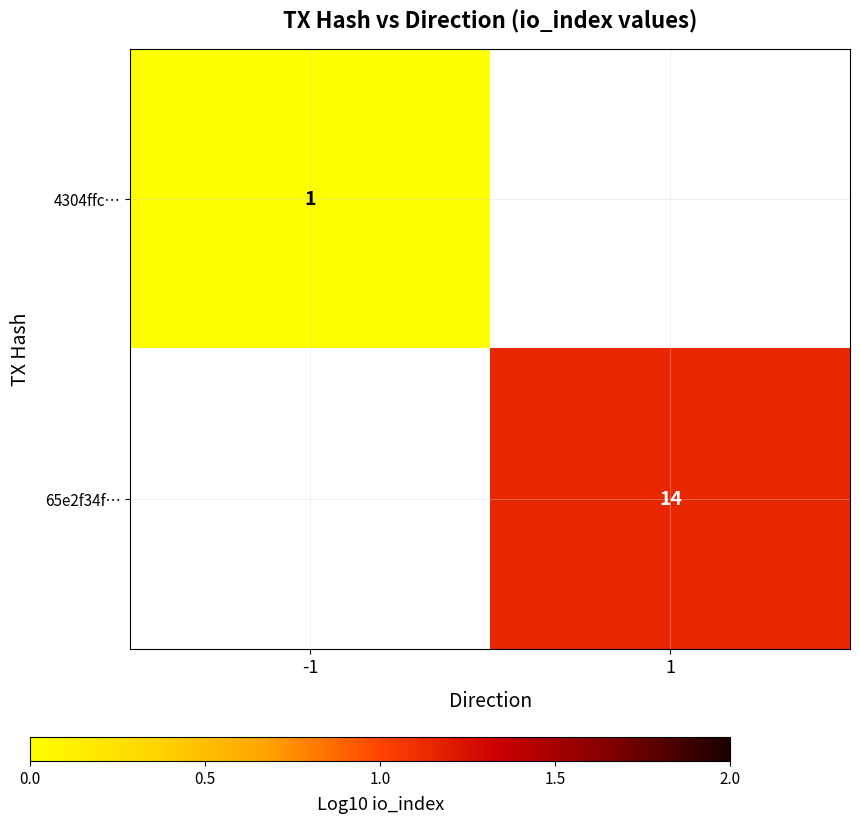

Is it true that 65e2f34f… equals 19 at 1?

False